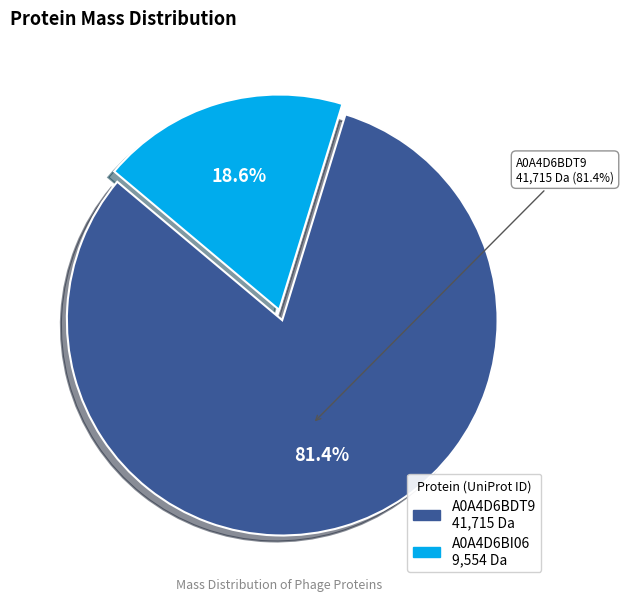

To the nearest percent, what is the difference between the largest and smallest slice percentages?

63%